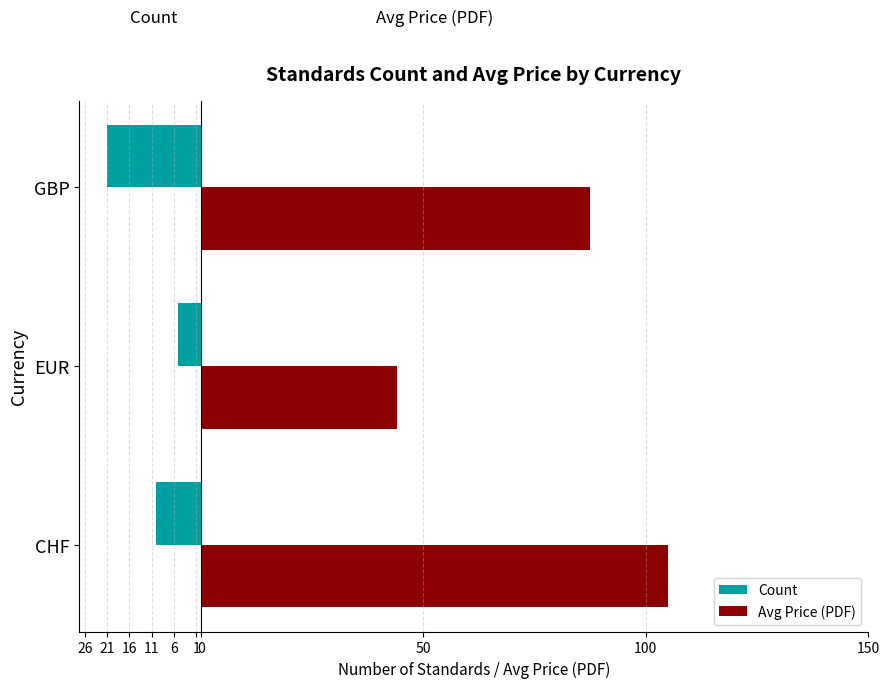

What are all the series names shown in the legend?

Count, Avg Price (PDF)